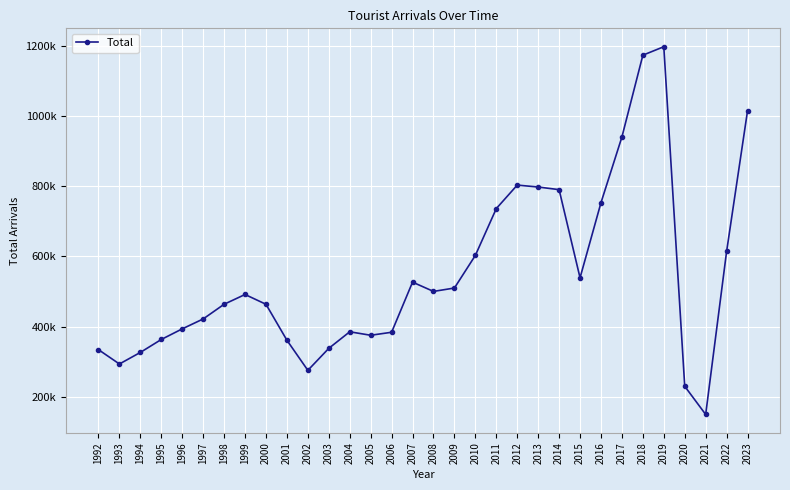

Does the chart have visible grid lines?

Yes